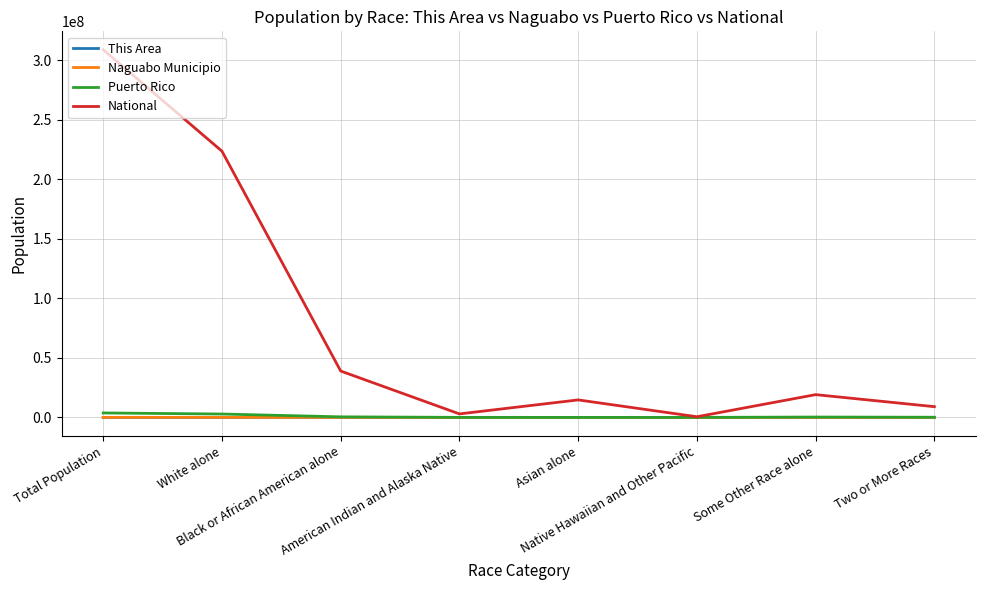

Which series has the widest spread of values?

National